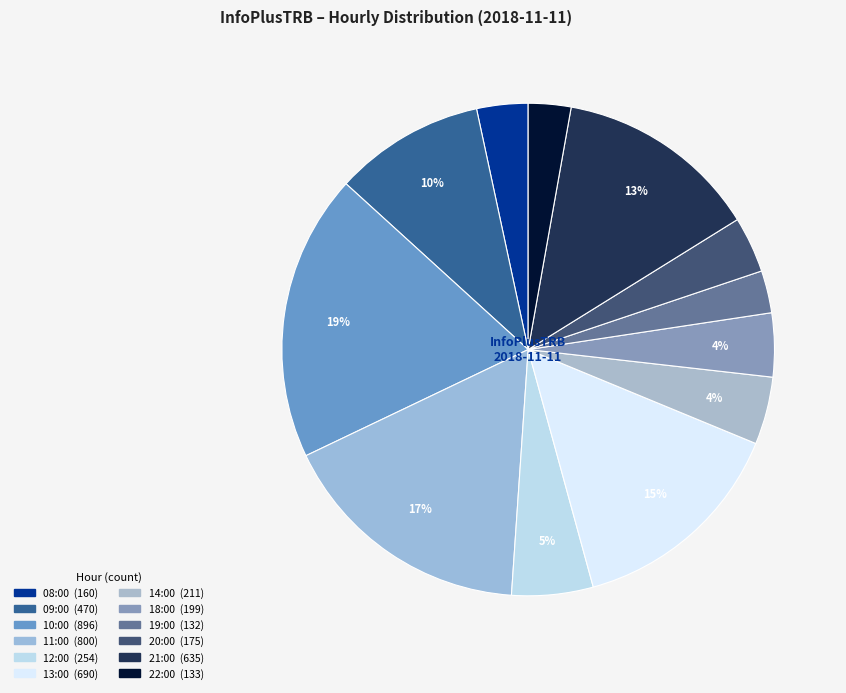

What is the largest slice in the pie chart?

10:00